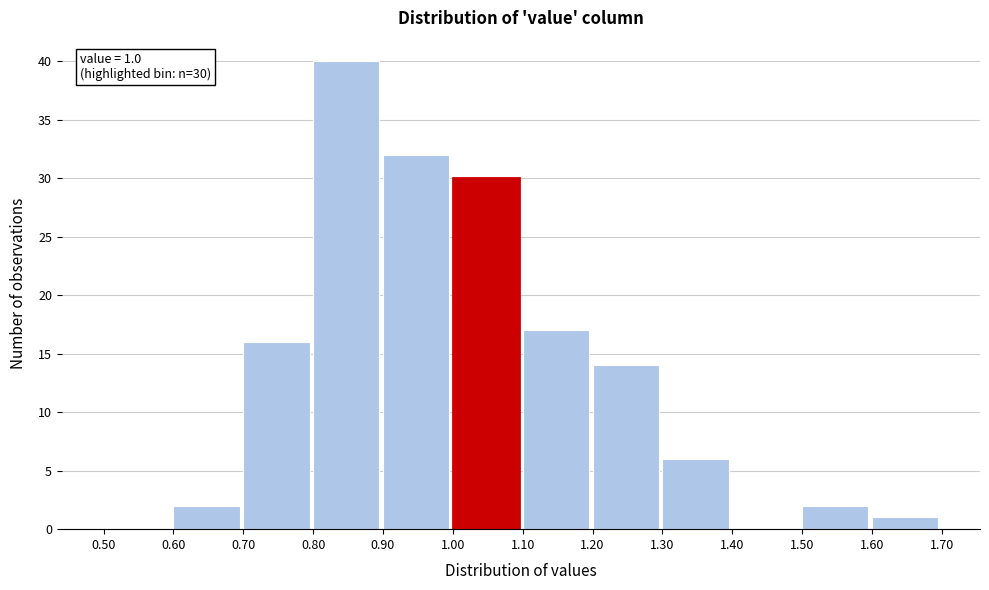

Over which range of the x-axis is the bar tallest?

0.80 to 0.90